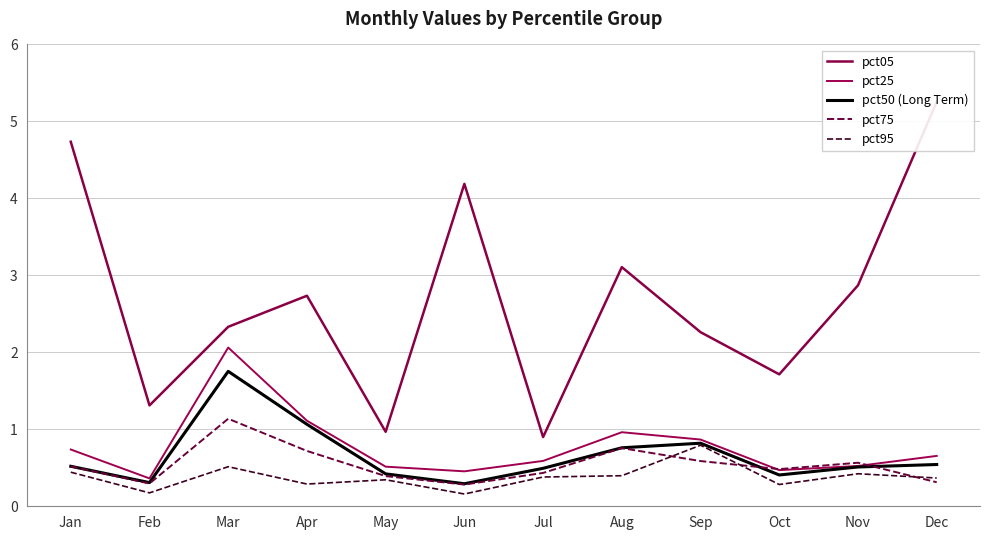

What is the approximate value of pct50 (Long Term) at Aug?

0.8